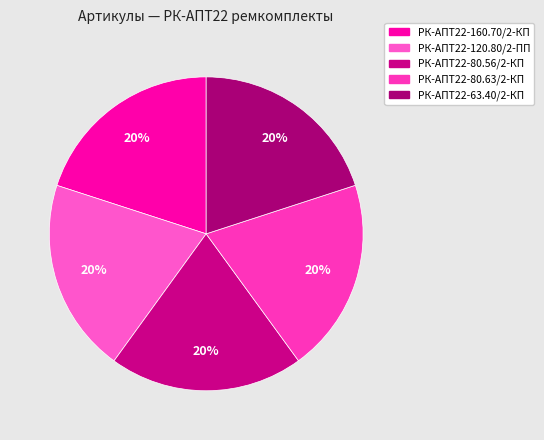

How many segments does this pie chart have?

5